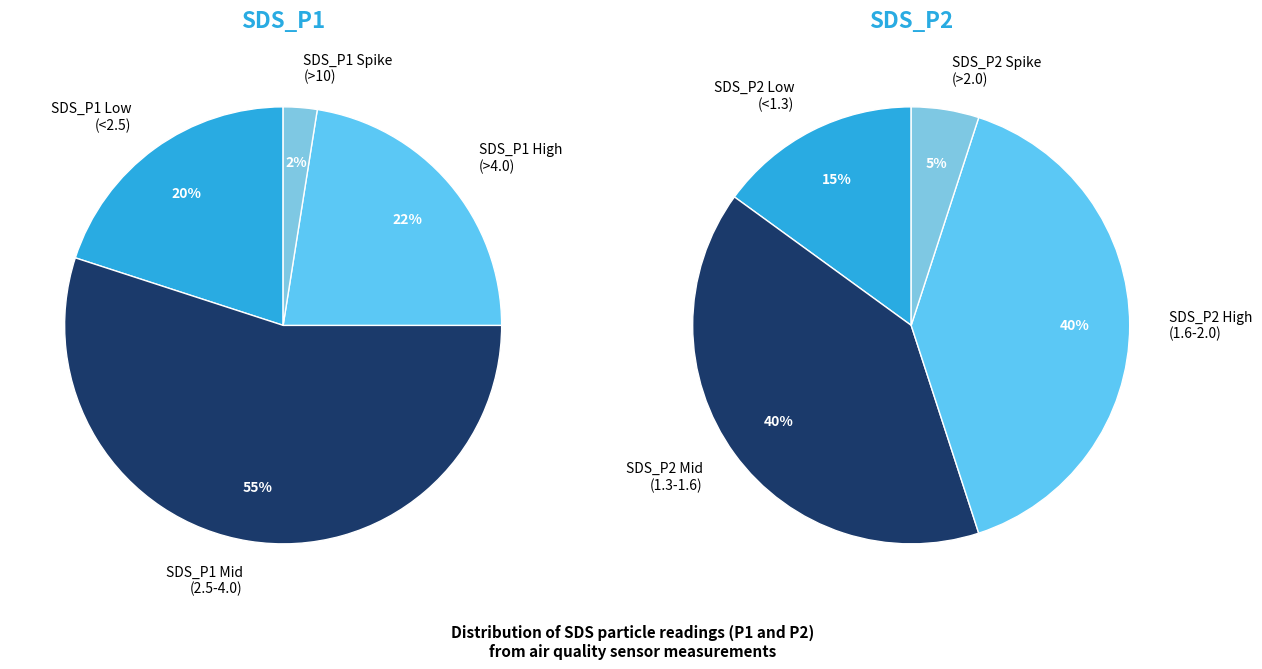

Is it true that Min_cycle=27 is 14% of the pie?

False